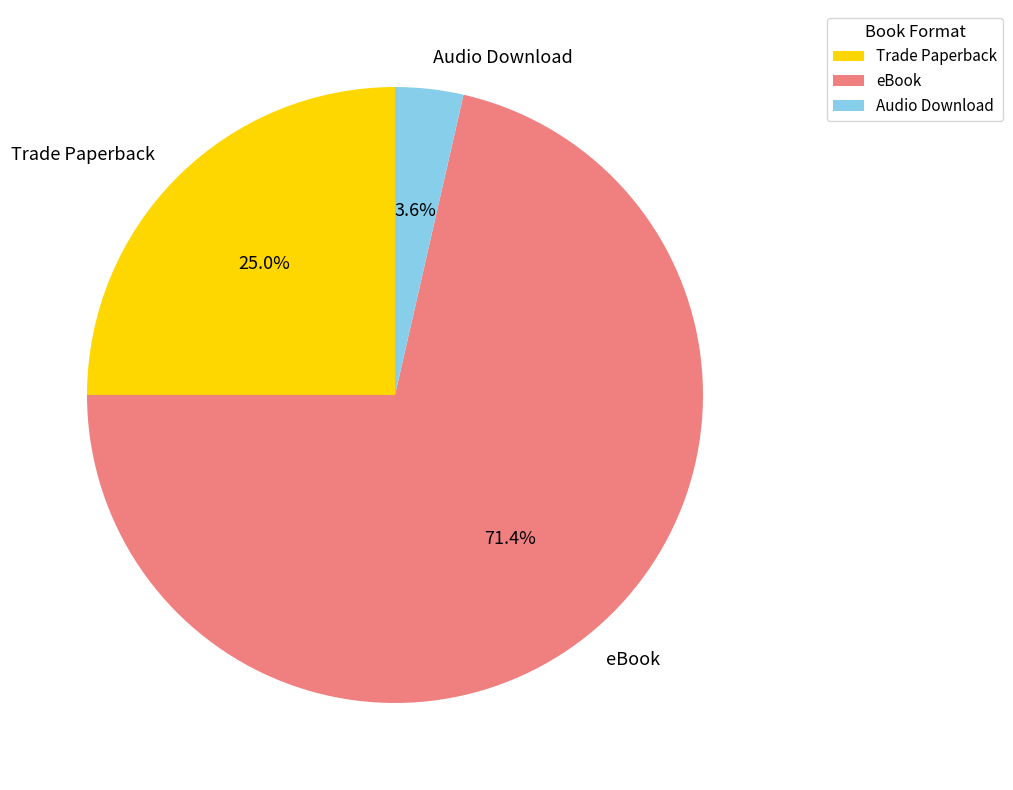

Does Audio Download represent more than half of the total?

No